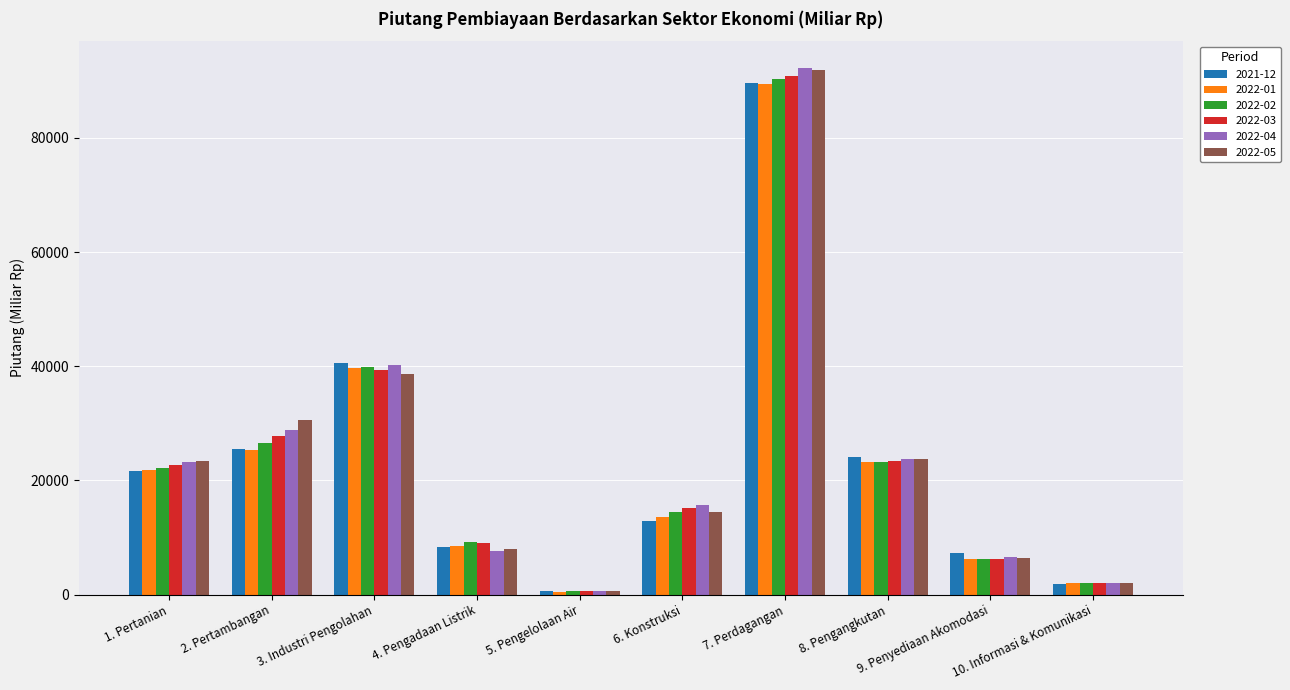

What are all the series names shown in the legend?

2021-12, 2022-01, 2022-02, 2022-03, 2022-04, 2022-05